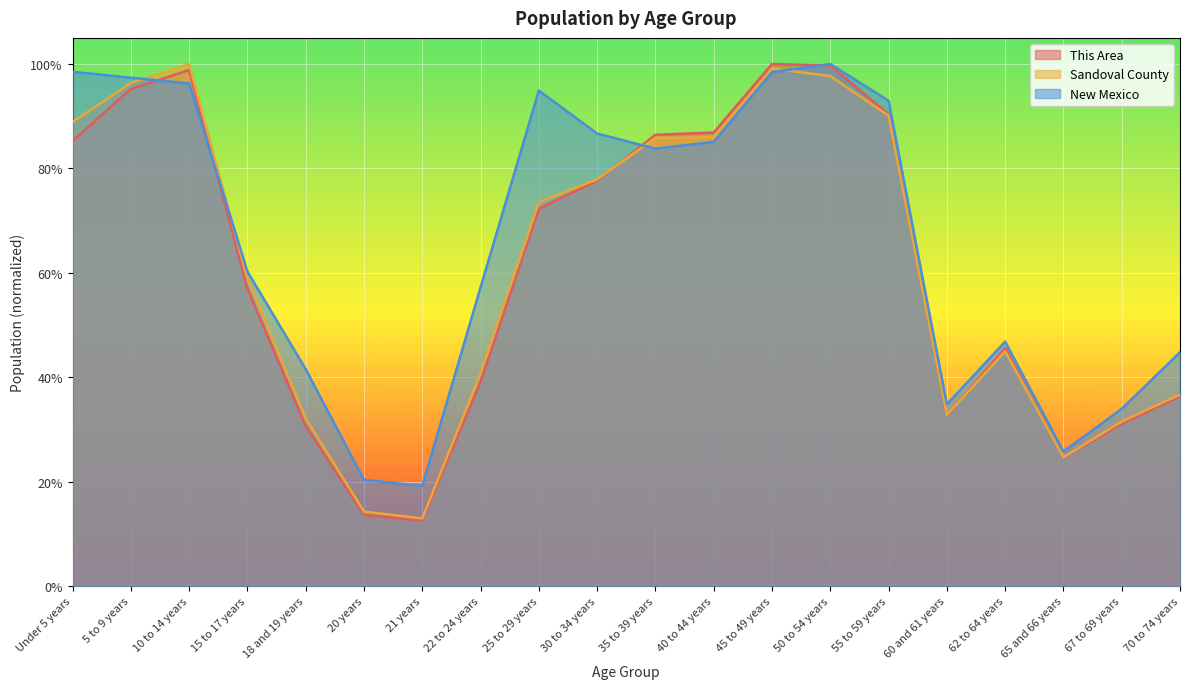

What are all the series names shown in the legend?

This Area, Sandoval County, New Mexico